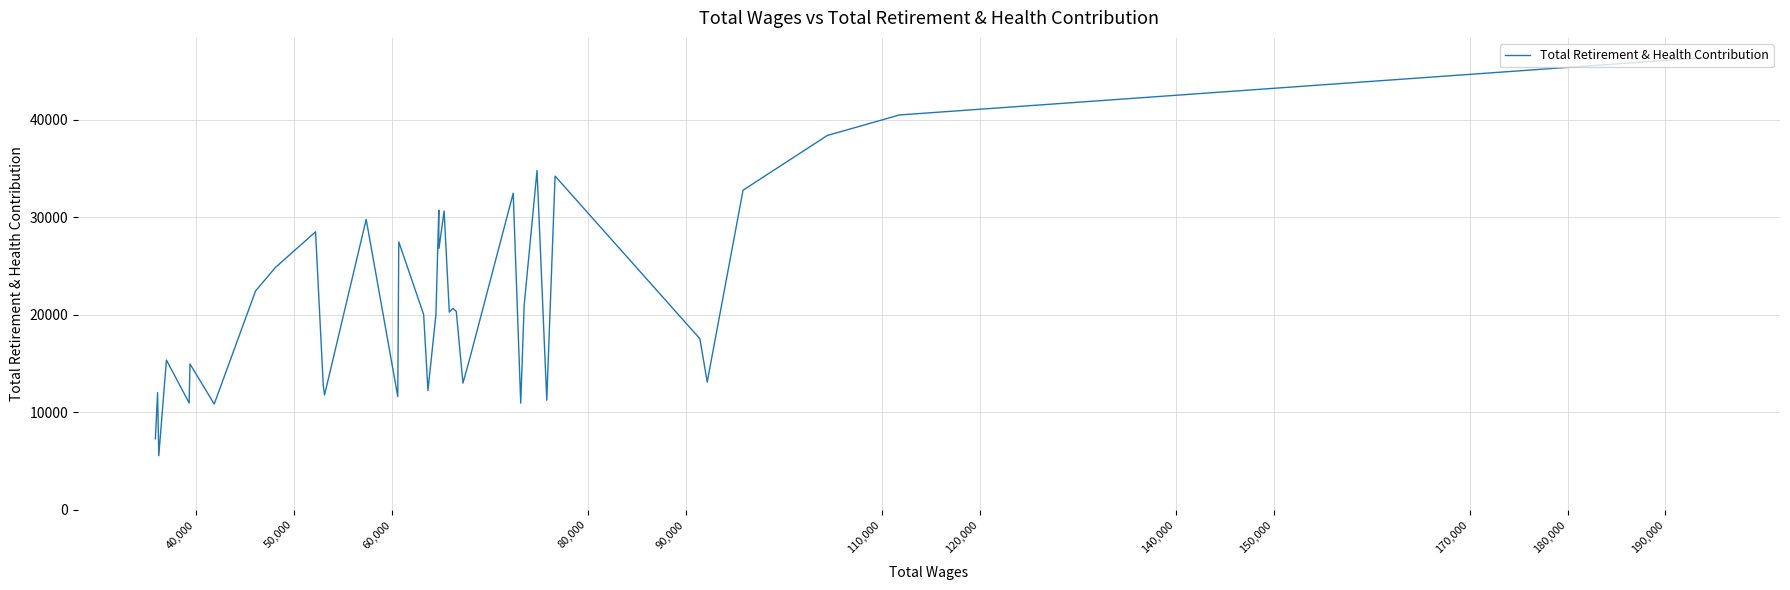

What is the sum of all values?

851622